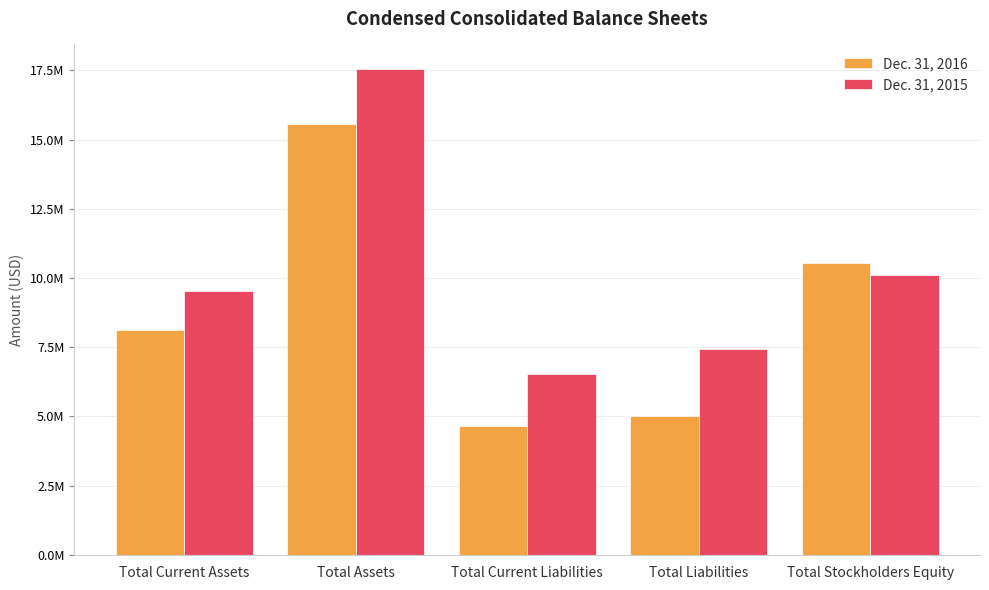

Are the bars grouped side by side (vs. stacked)?

Yes